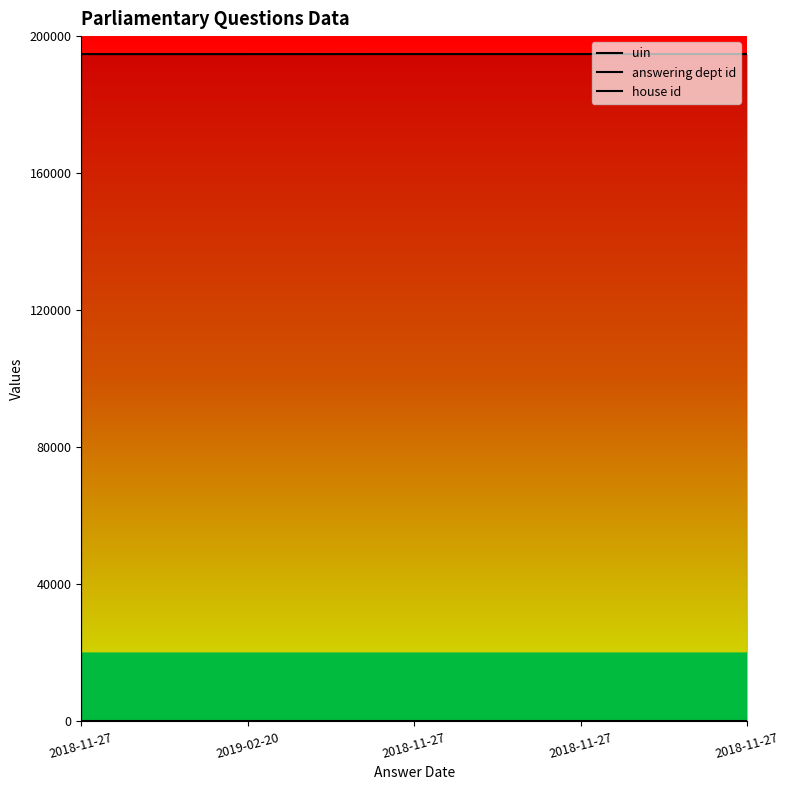

What is the difference between the highest and lowest values at 2018-11-27?

194755